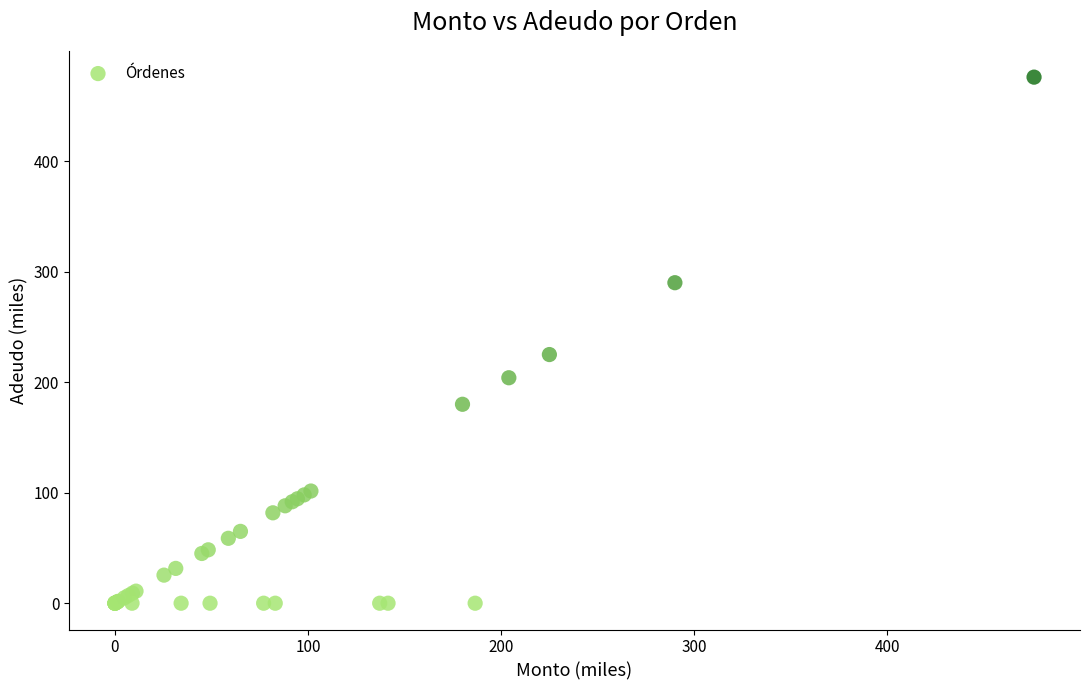

What Y value in the scatter plot is closest to 238?

225.0